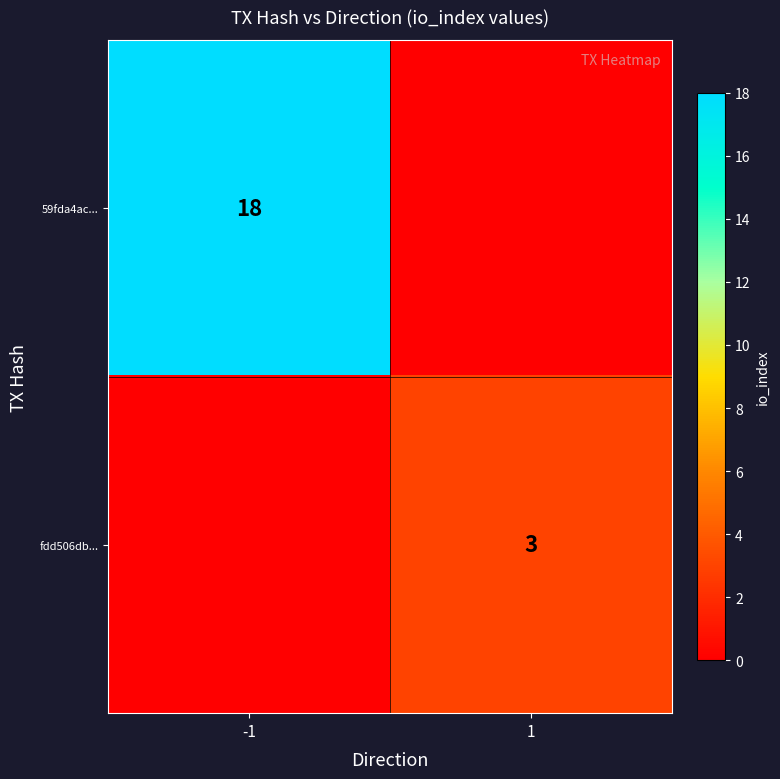

The value of 59fda4ac... at -1 is 18. True or false?

True